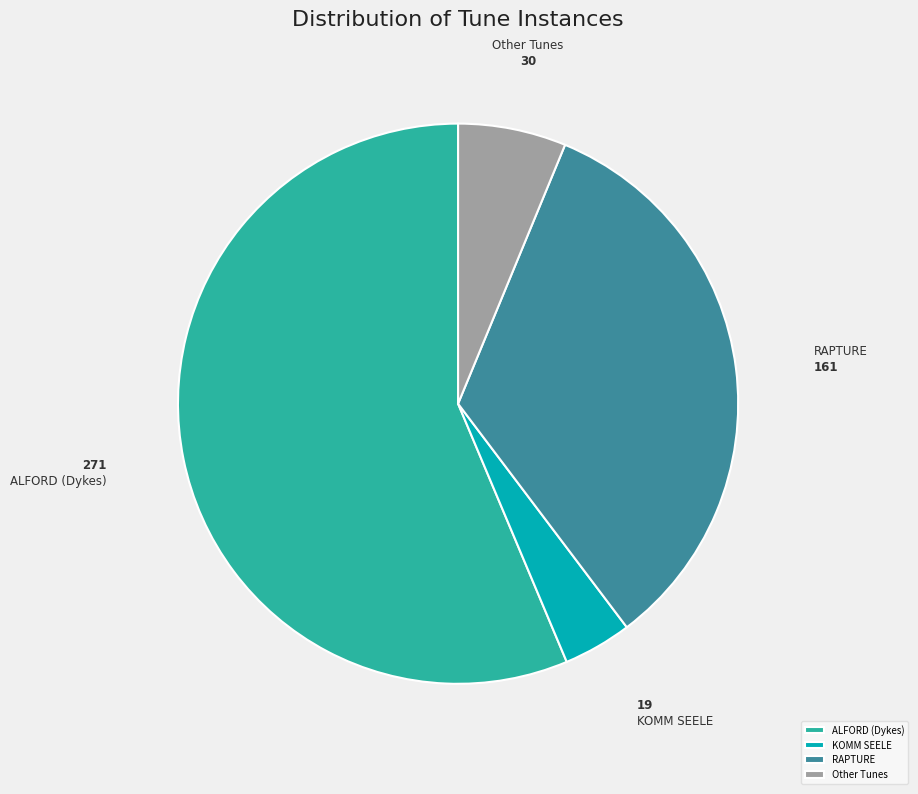

Does any single category account for the majority?

Yes